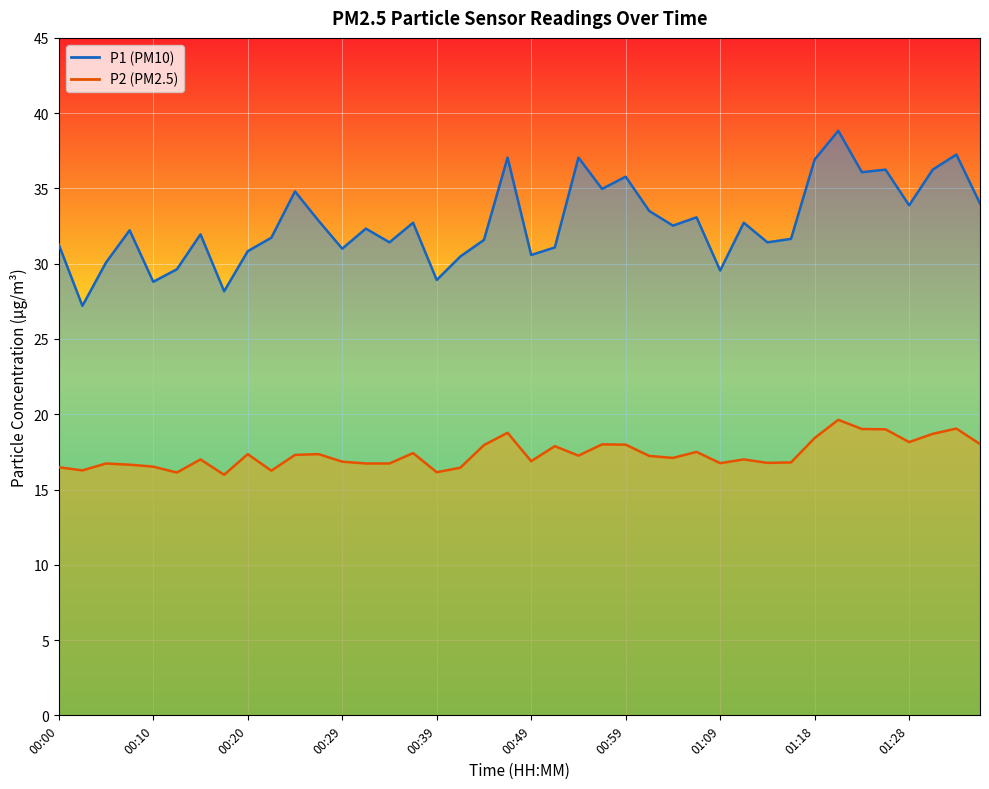

How many lines are shown in the chart?

2